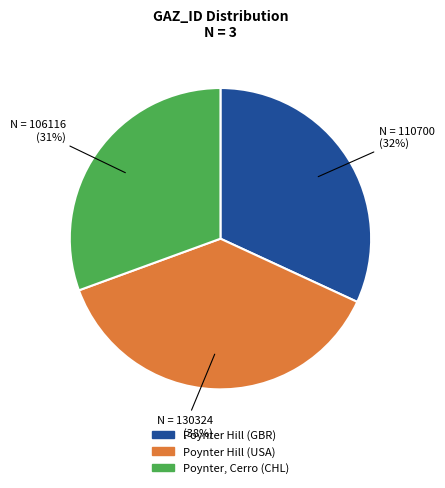

Which slice is the smallest?

Poynter, Cerro (CHL)